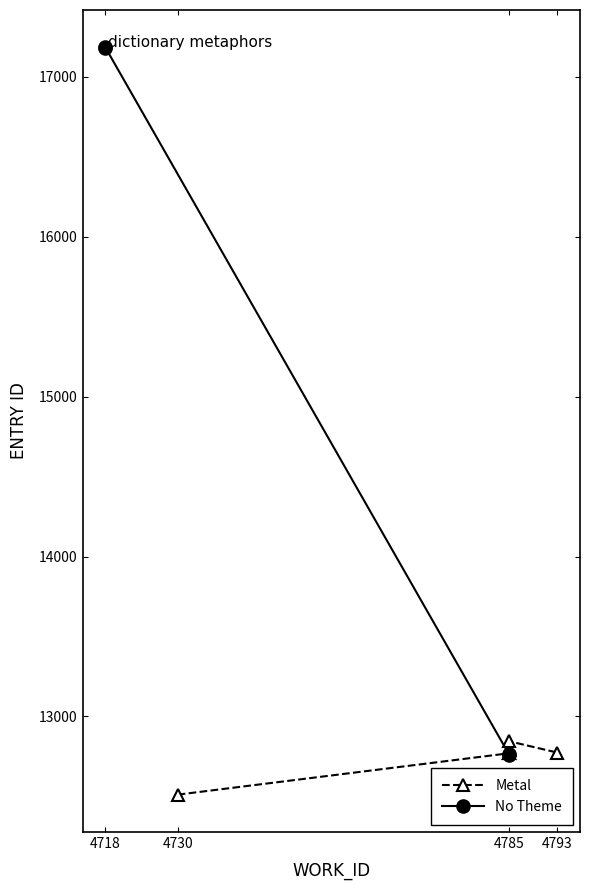

Does the chart have visible grid lines?

No